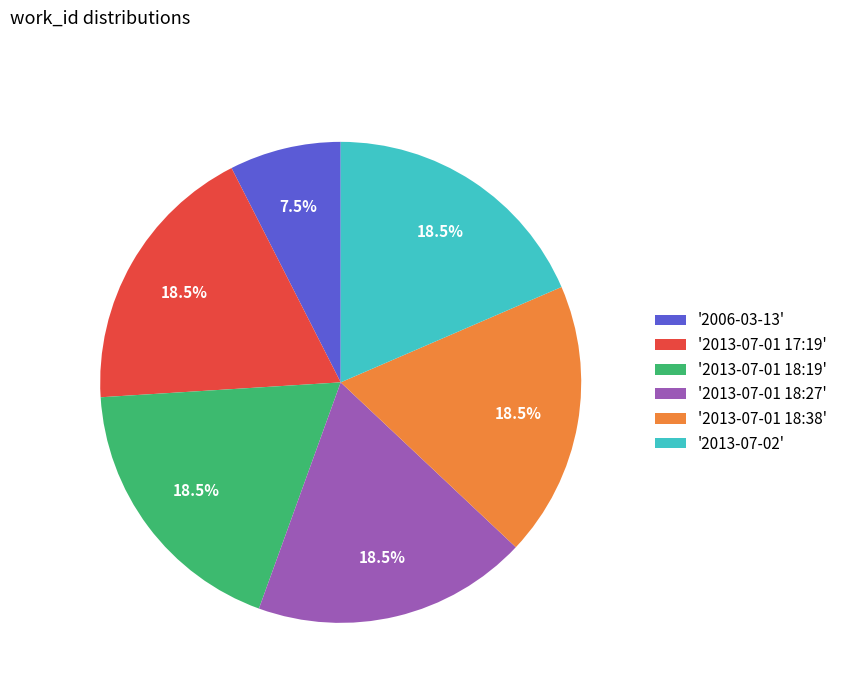

To the nearest percent, what is the difference between the largest and smallest slice percentages?

11%